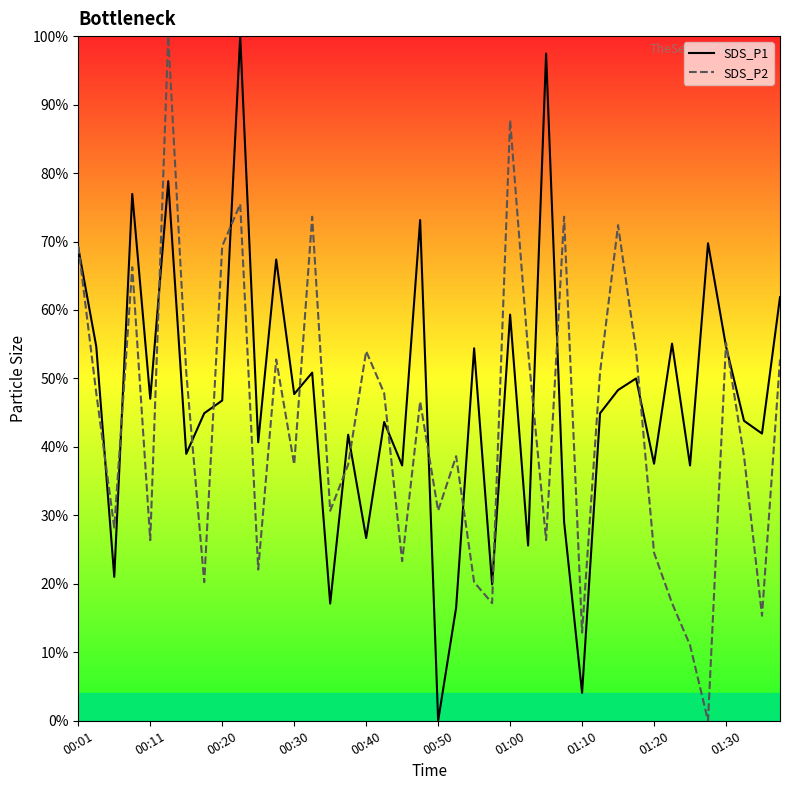

Between 33 and 27, which is larger?

33